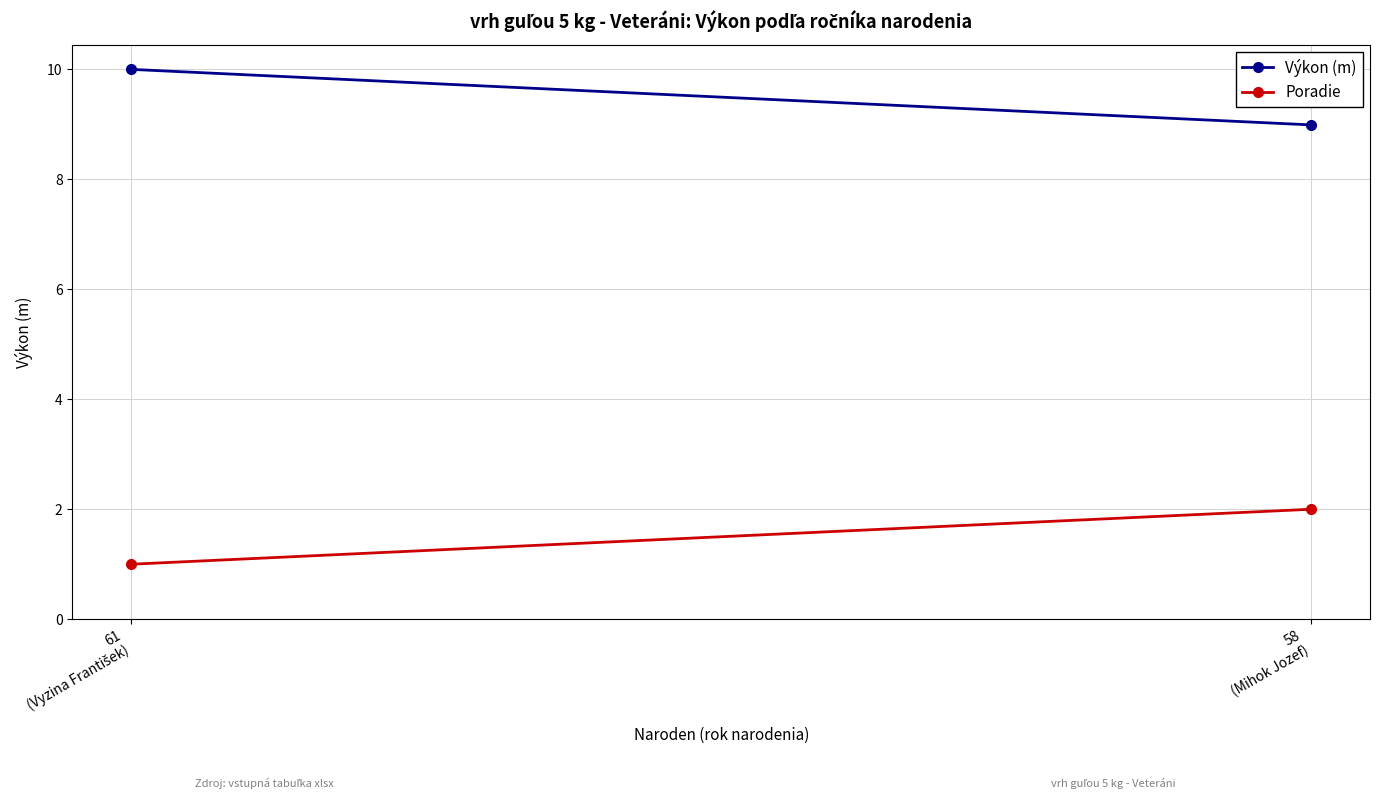

Rank the series at 58
(Mihok Jozef) from highest to lowest value.

Výkon (m), Poradie